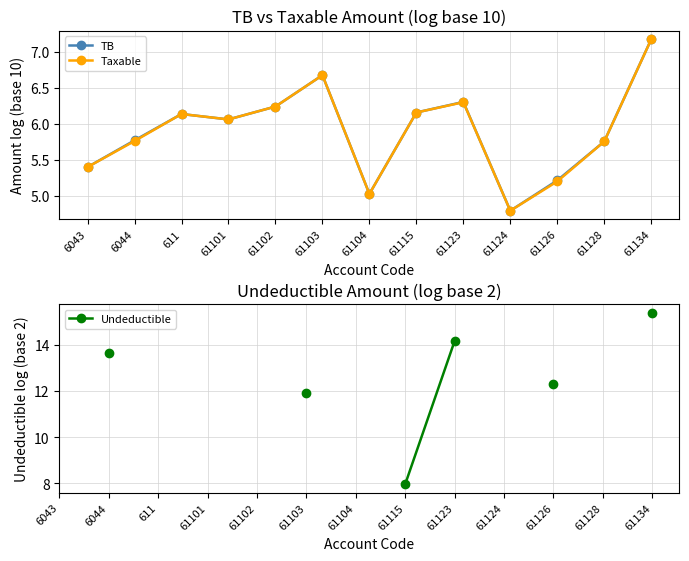

What position from the left is 61101?

4